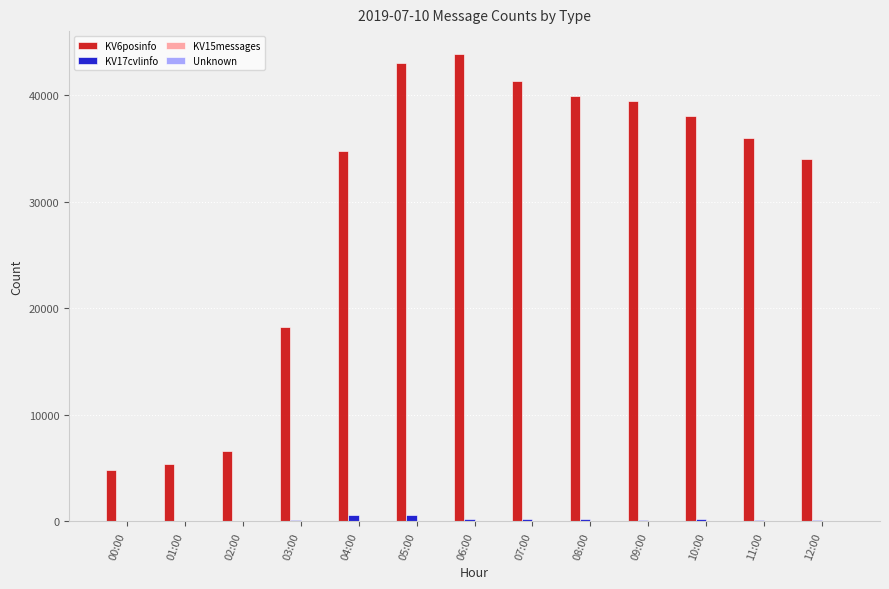

What is the maximum value shown in the chart?

43820